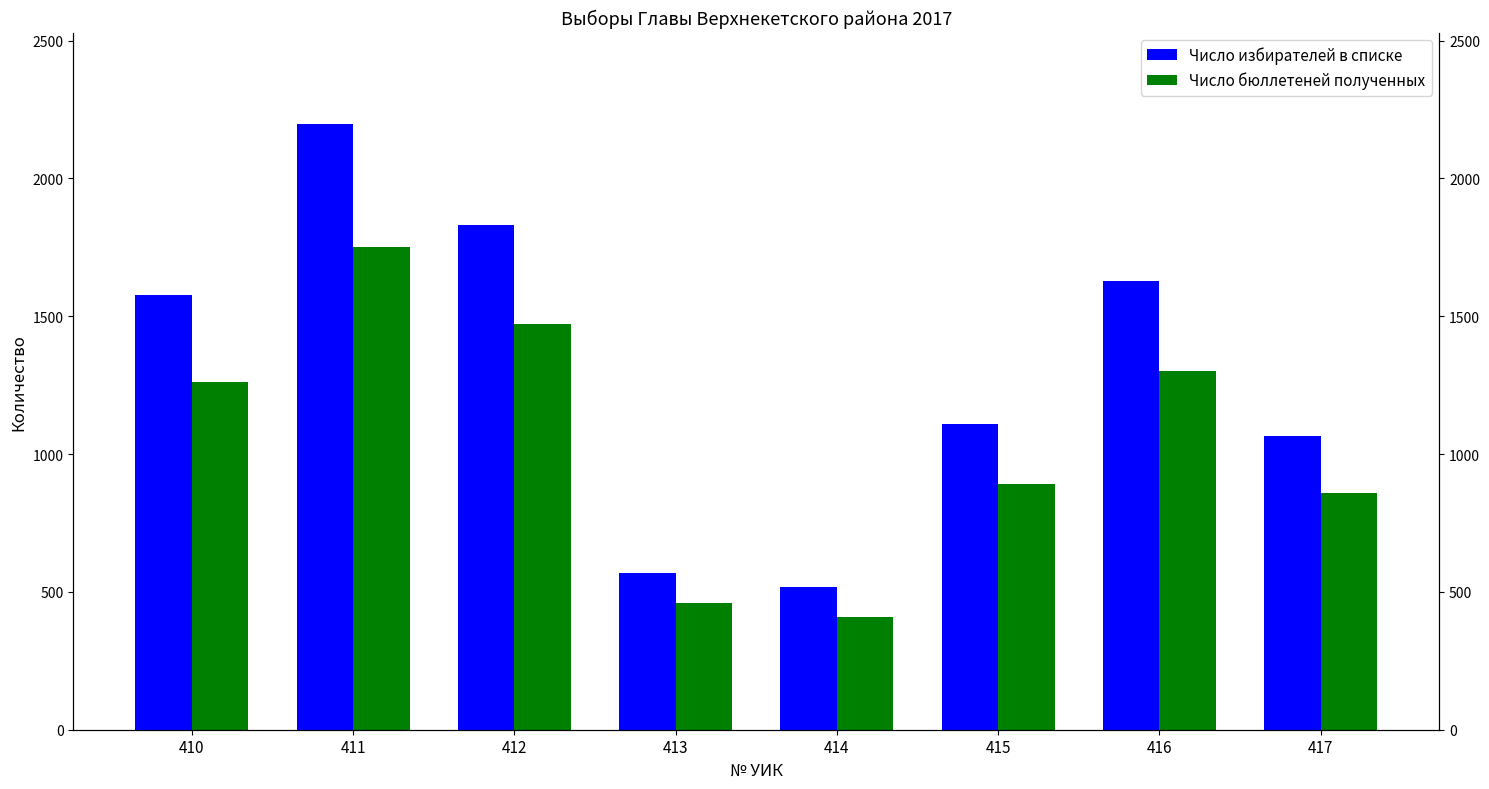

What is the difference between the highest and lowest values at 413?

108